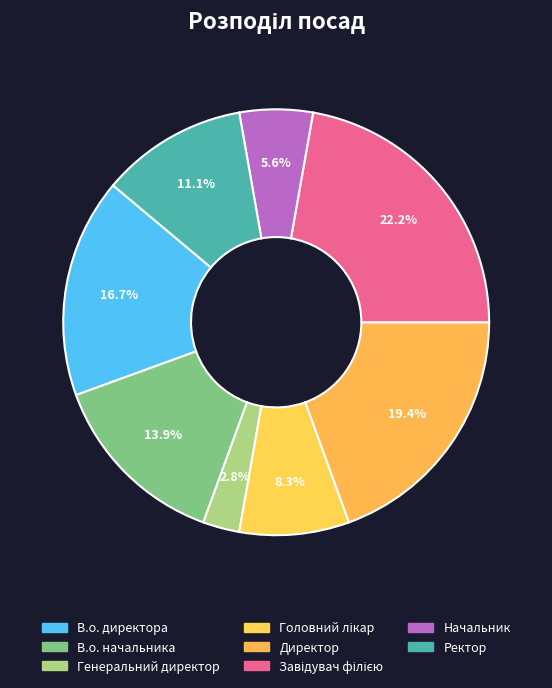

True or false: Ректор accounts for 11% of the total.

True